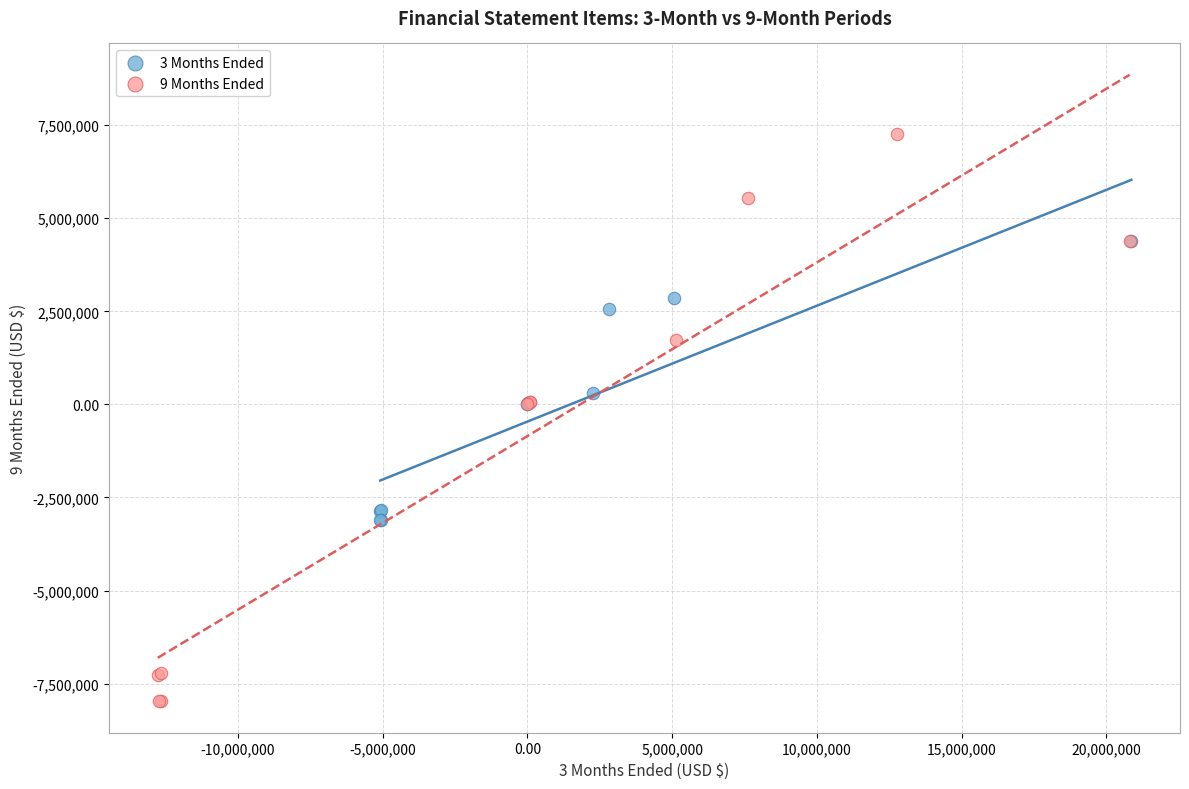

Which series reaches the minimum Y coordinate?

9 Months Ended